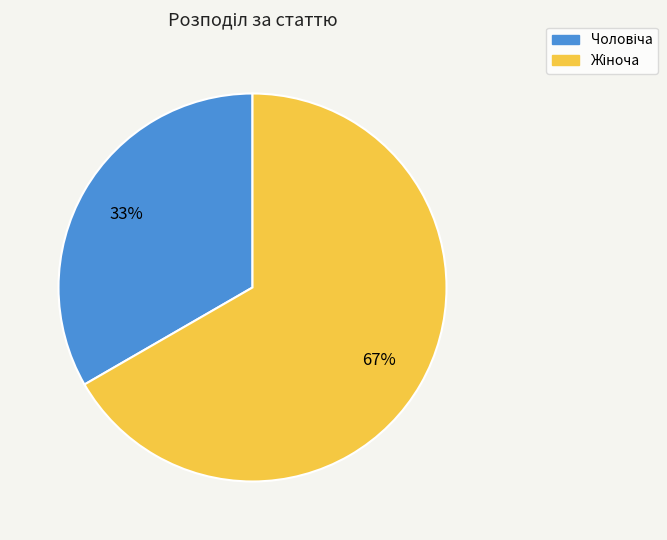

Does any single category account for the majority?

Yes